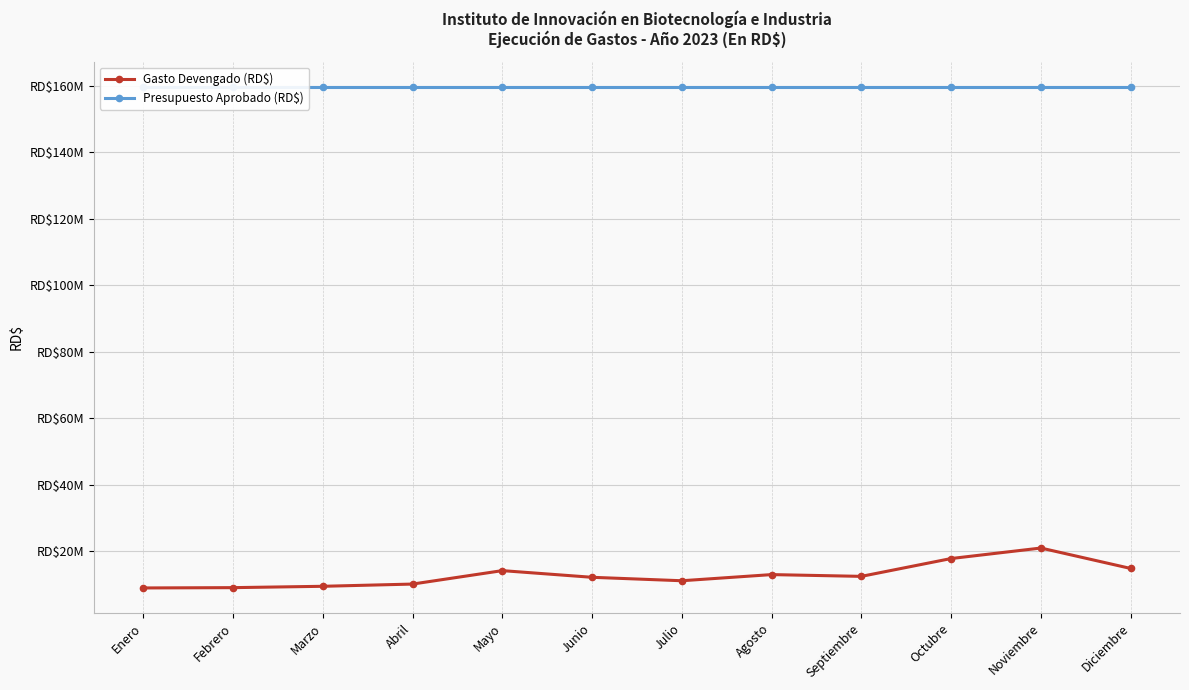

Reading left to right, list all the values displayed in this chart.

Gasto Devengado (RD$): 8897907.2	8989371.4	9394825.0	10064520.6	14110068.9	12101565.0	11065092.7	12915029.7	12381828.9	17747168.7	20907009.8	14764144.1
Presupuesto Aprobado (RD$): 159671257.0	159671257.0	159671257.0	159671257.0	159671257.0	159671257.0	159671257.0	159671257.0	159671257.0	159671257.0	159671257.0	159671257.0